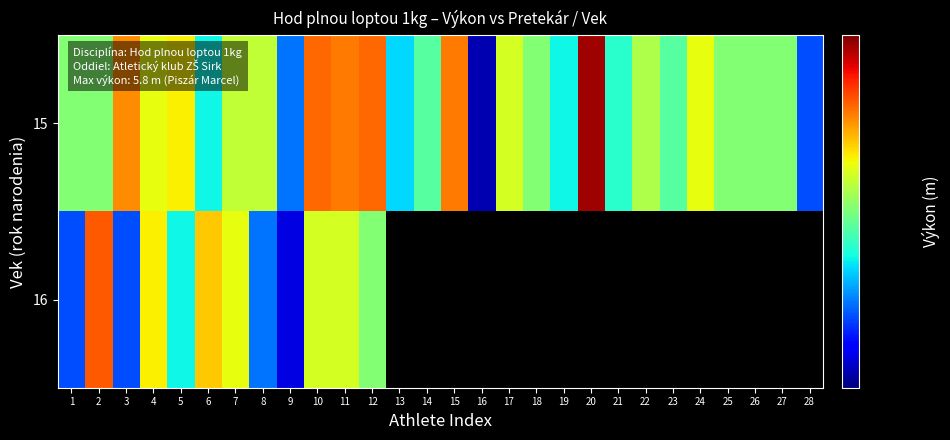

At how many categories does at least one series exceed 2?

28